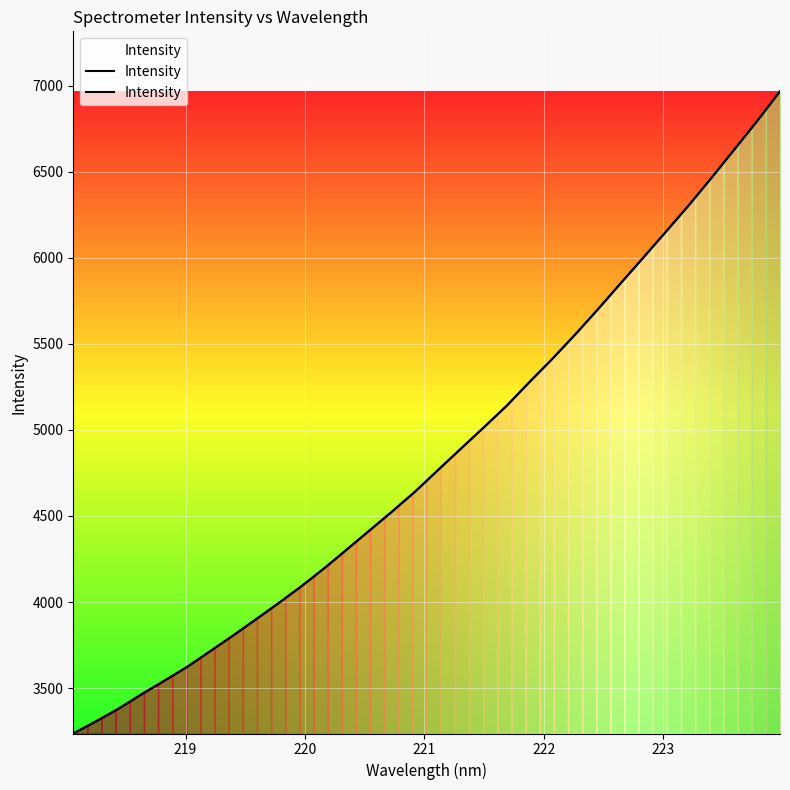

True or false: the data has more than 1 interior local peaks.

False